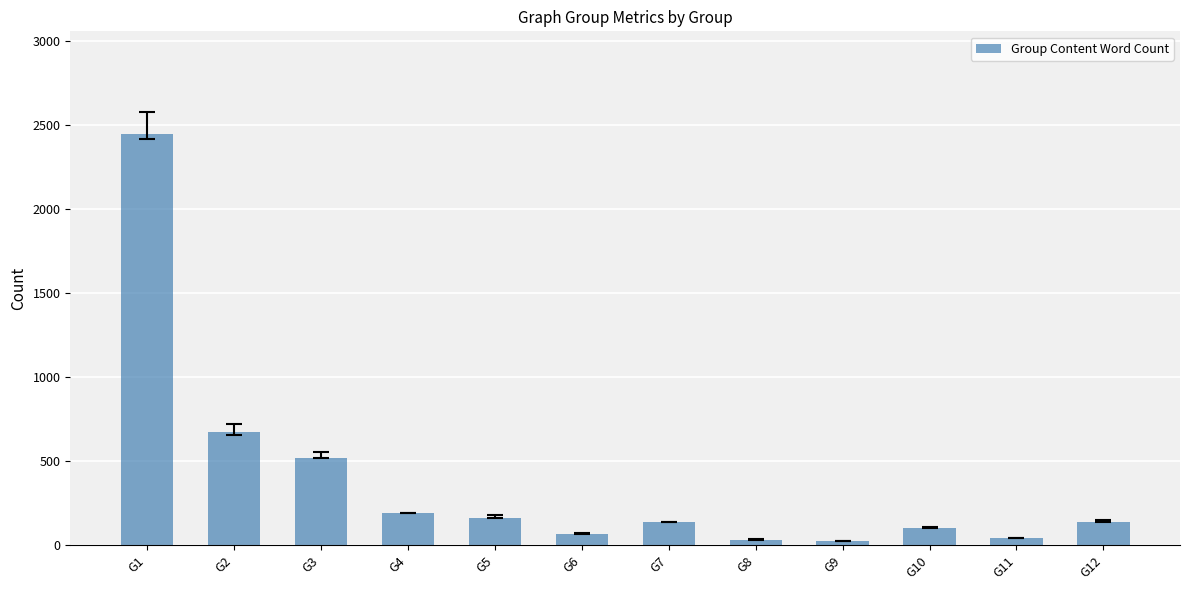

Count the number of data series in this chart.

1